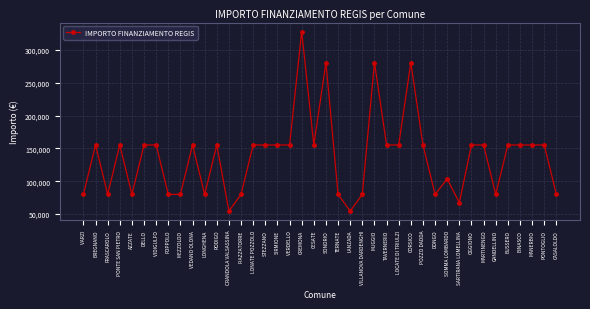

At which category does the data reach its first local valley?

FRASCAROLO